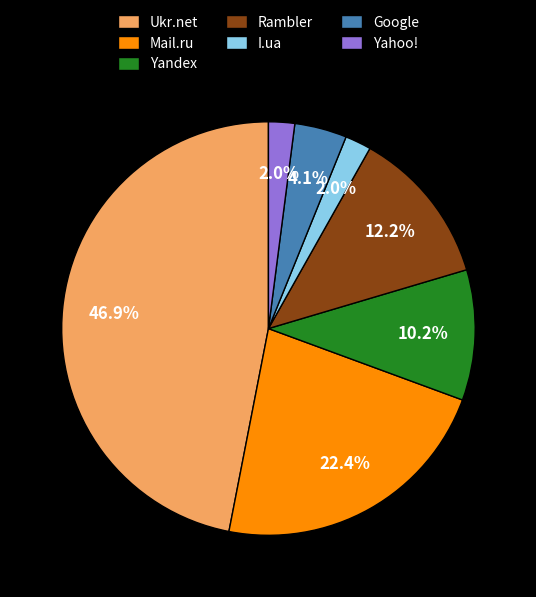

Which slice is the largest?

Ukr.net